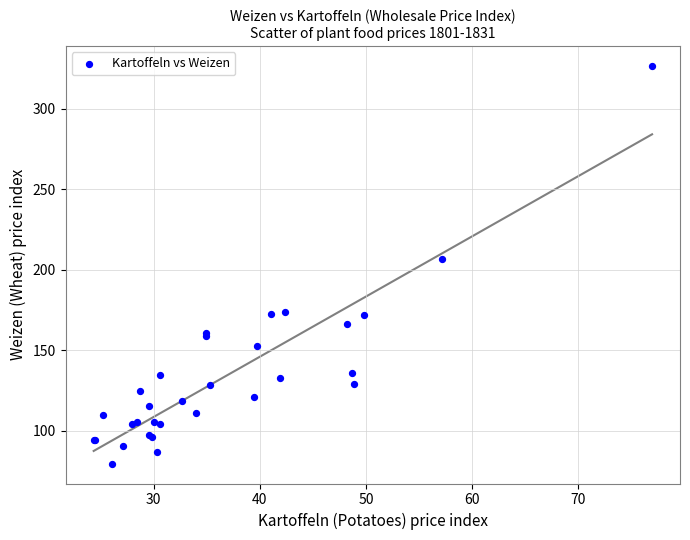

What Y value in the scatter plot is closest to 203?

206.8